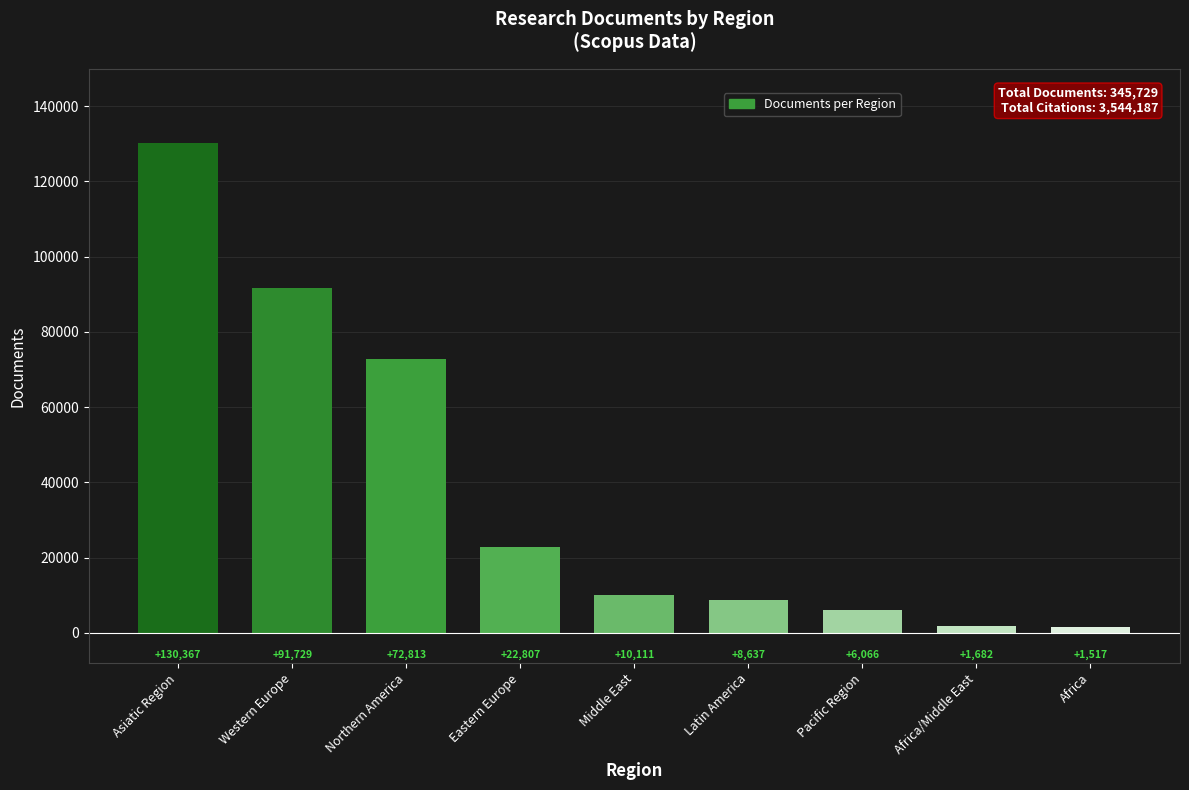

Are the bars grouped side by side (vs. stacked)?

No